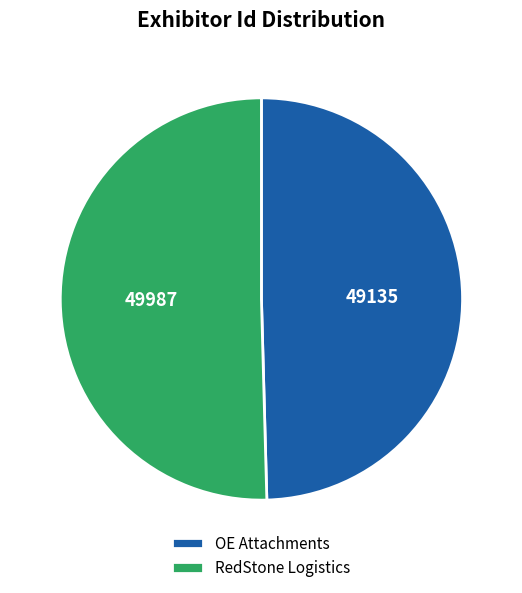

Is RedStone Logistics the majority of the pie?

Yes